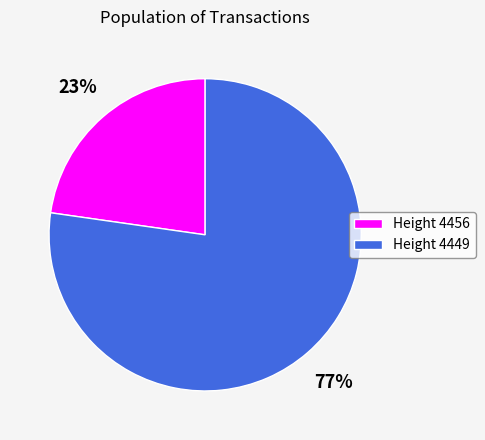

Count the number of slices in the pie.

2